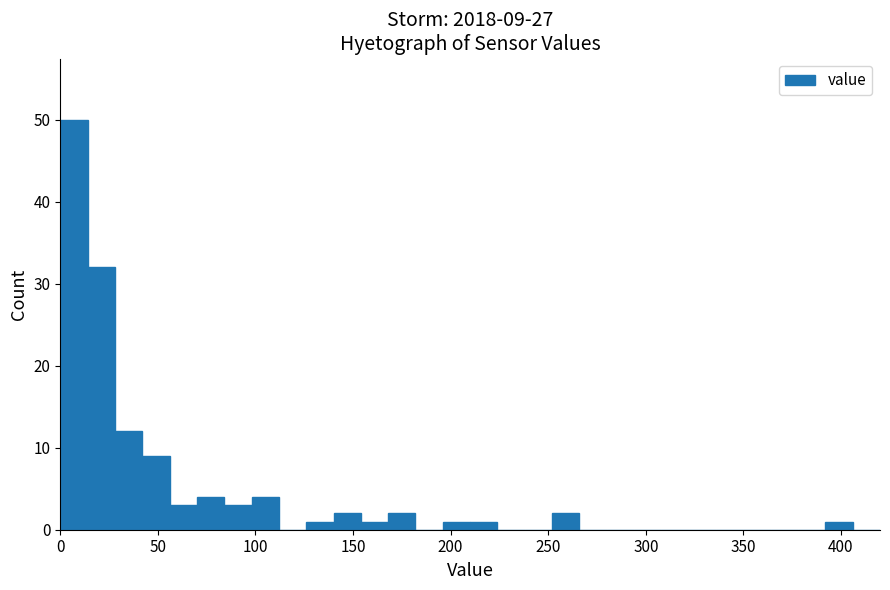

Read against the x-axis, roughly where is the centre of the tallest bar?

5